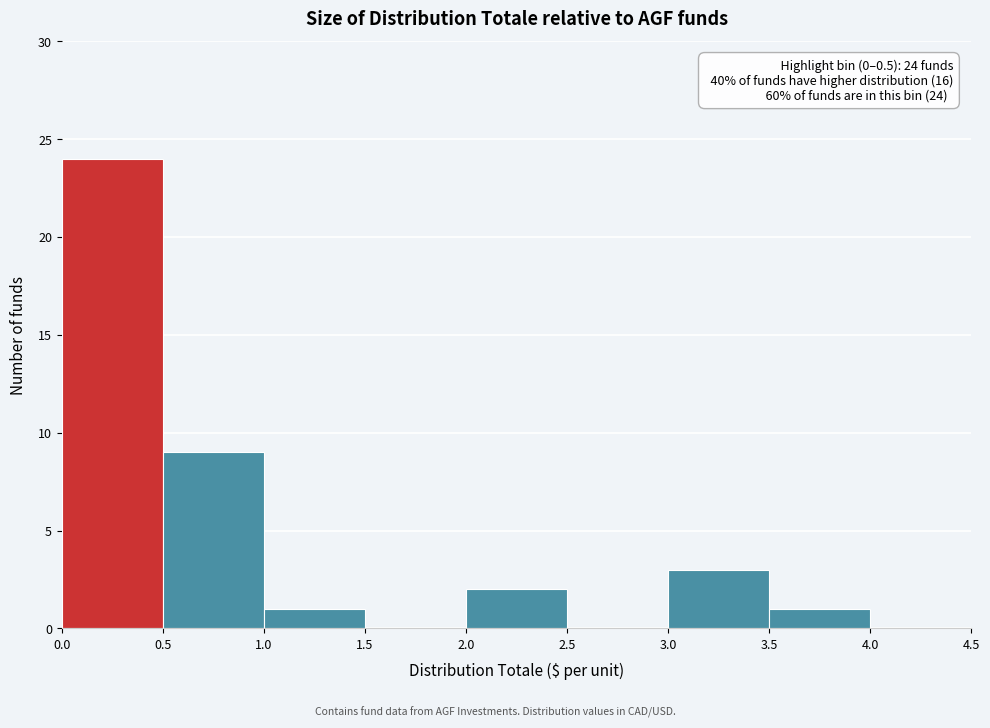

Over which range of the x-axis is the bar tallest?

0.0 to 0.5